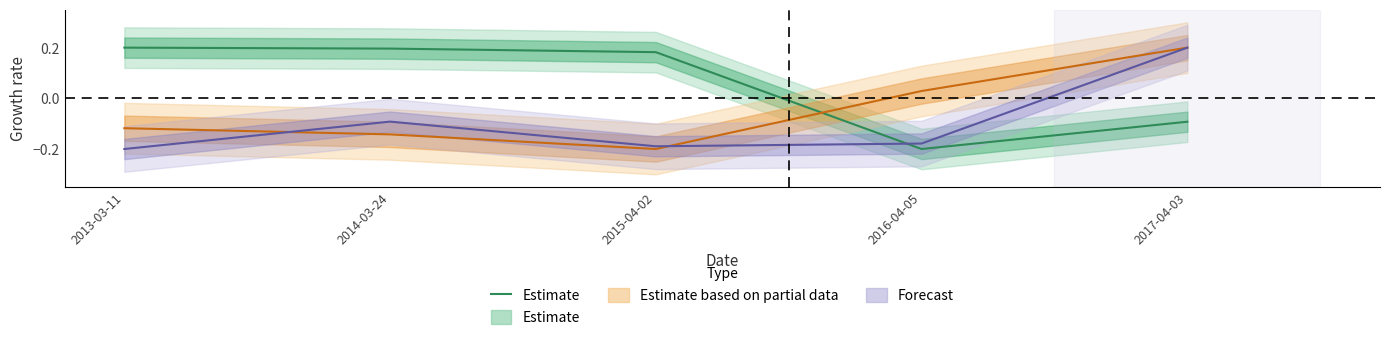

What is the difference between the maximum and second lowest values?

0.3